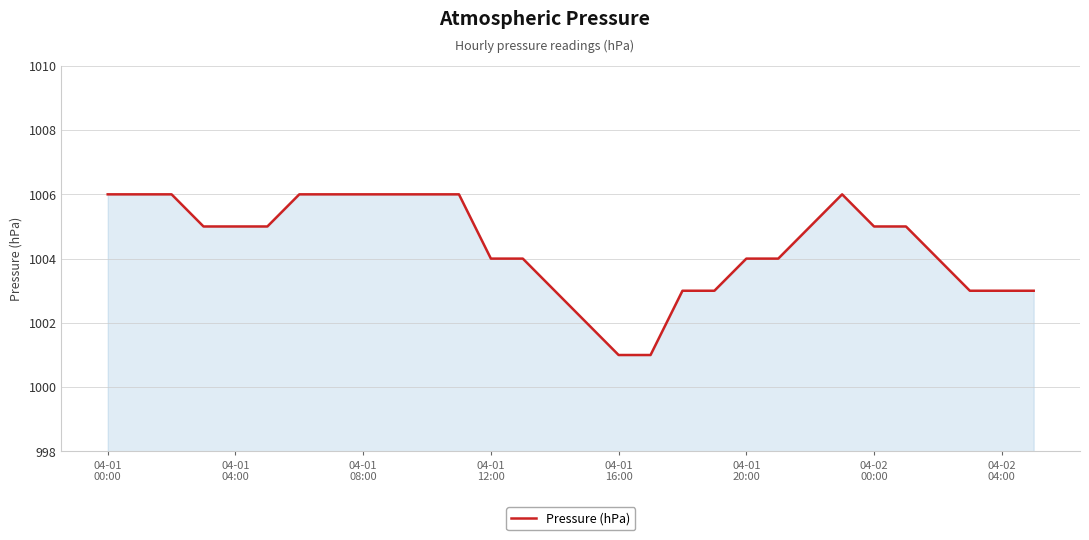

What is the maximum value shown in the chart?

1006